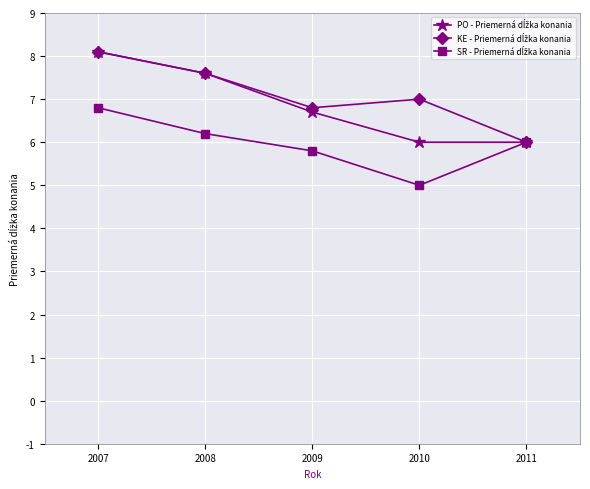

What is the maximum value shown in the chart?

8.1